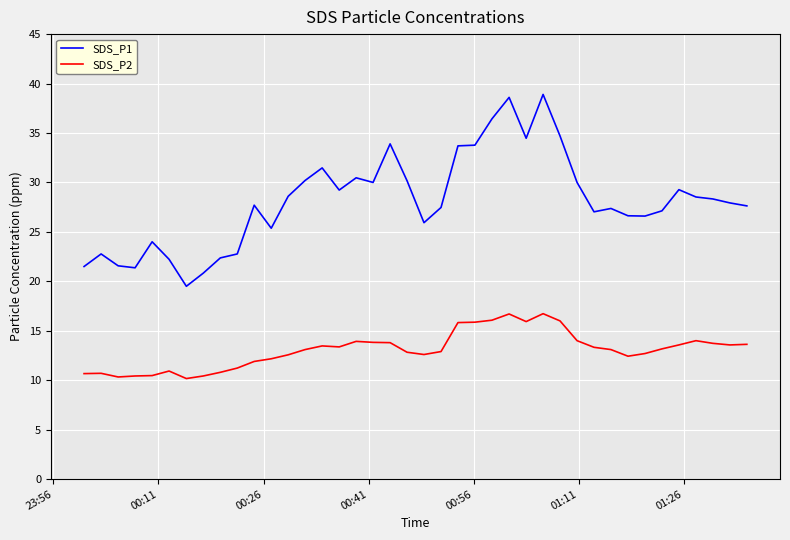

Which series has the widest spread of values?

SDS_P1